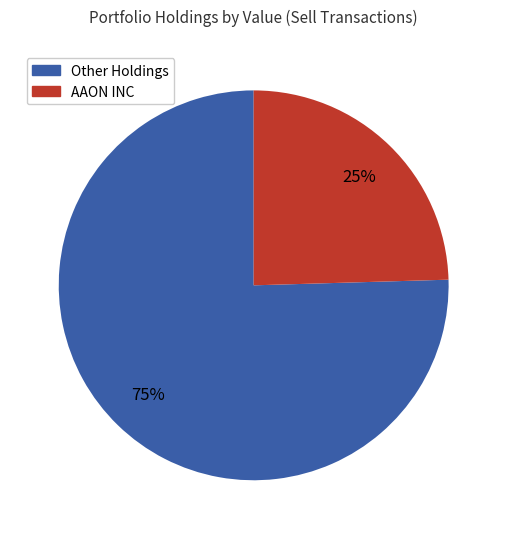

To the nearest percent, what is the average slice percentage?

50%